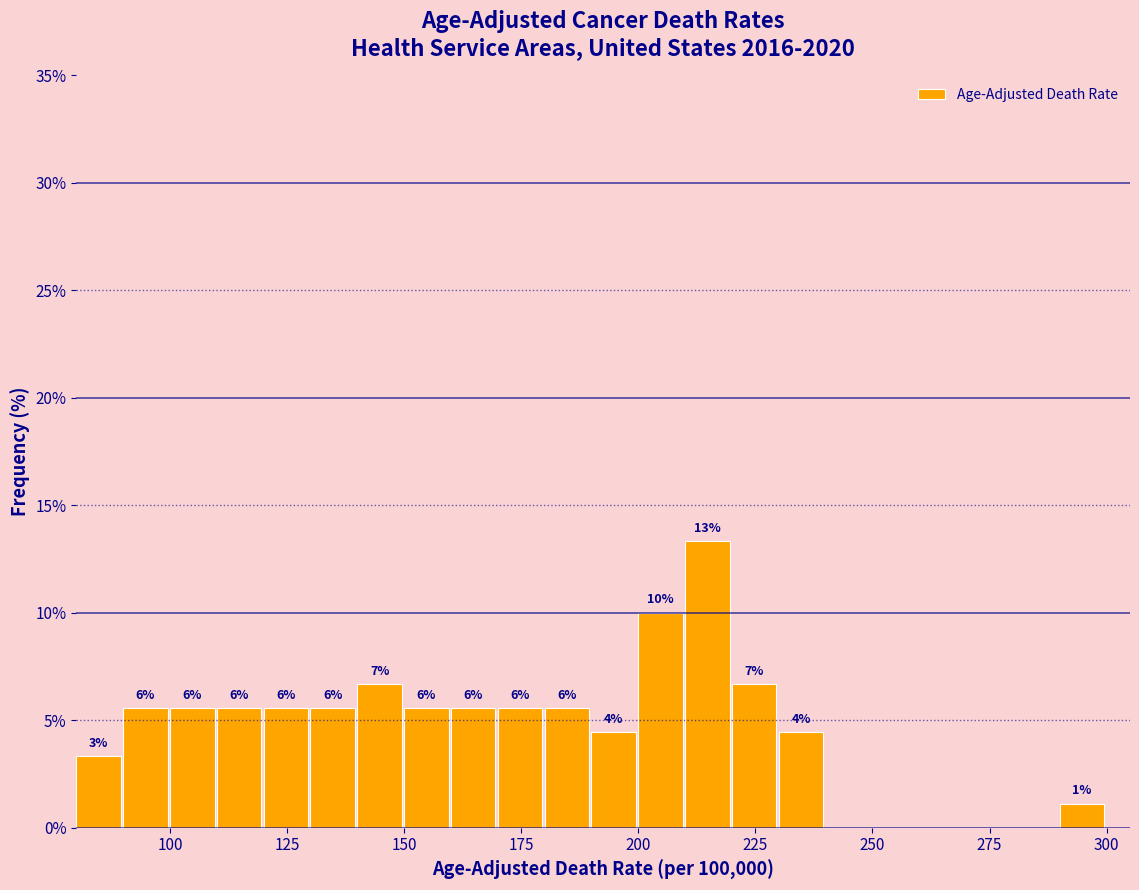

Around what value on the x-axis is the tallest bar? Give the approximate position of its centre, as read against the axis.

215